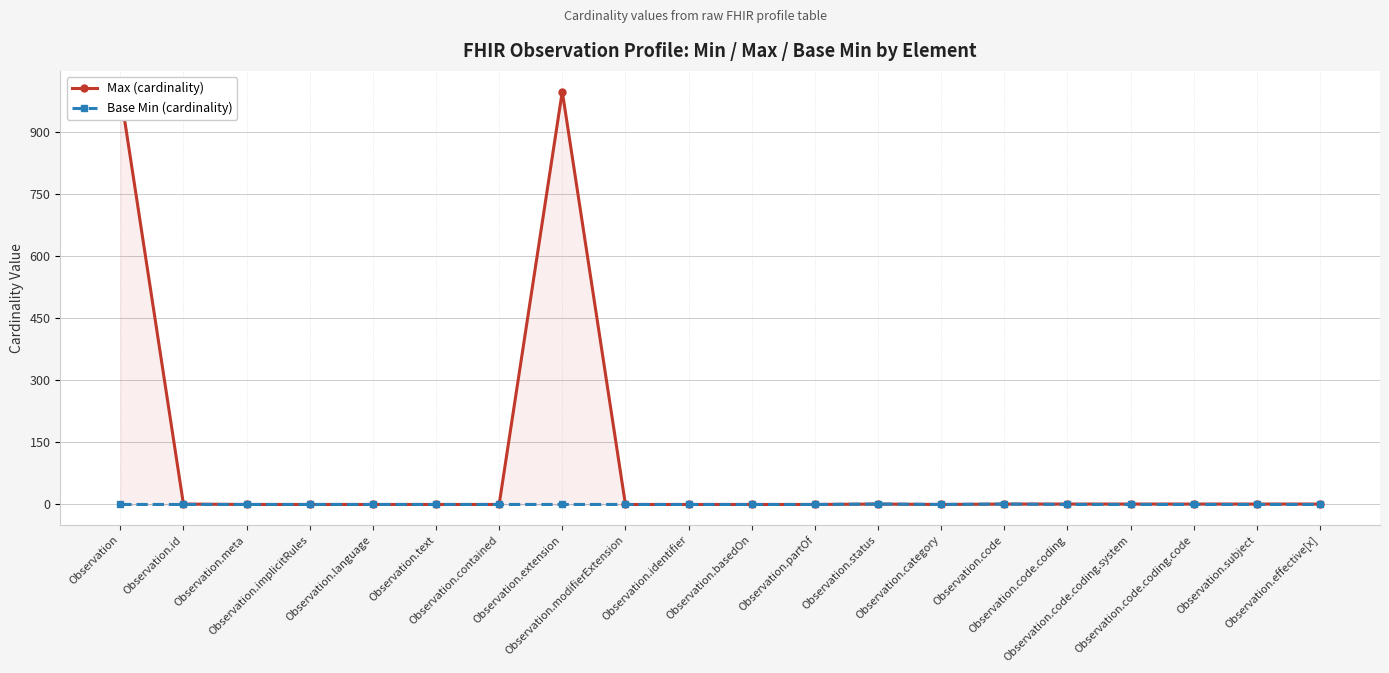

True or false: Max (cardinality) has a value of 0 at Observation.contained.

True